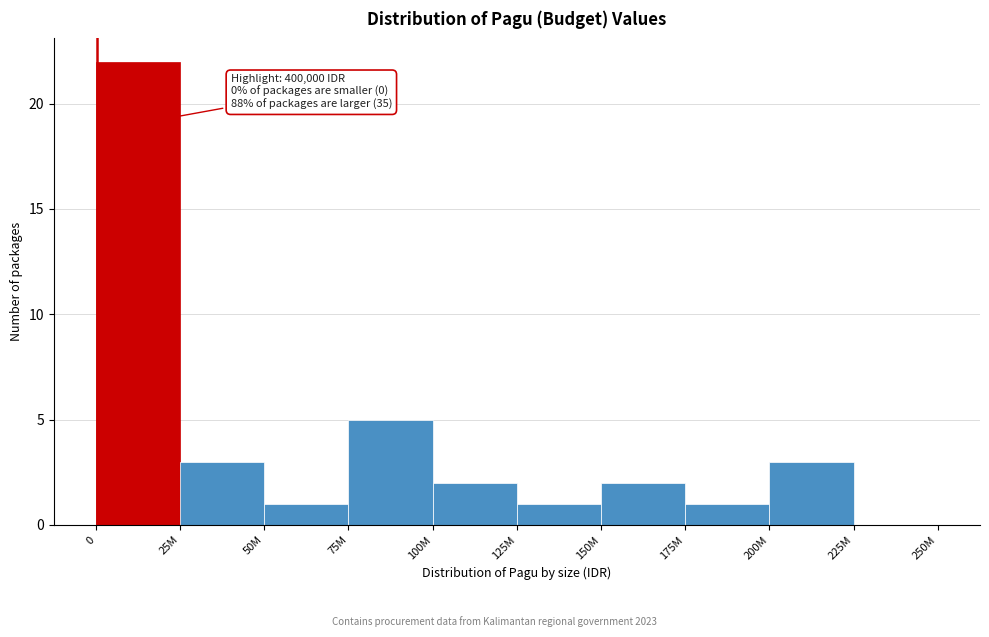

Reading left to right, list all the values displayed in this chart.

0=22	25M=3	50M=1	75M=5	100M=2	125M=1	150M=2	175M=1	200M=3	225M=0